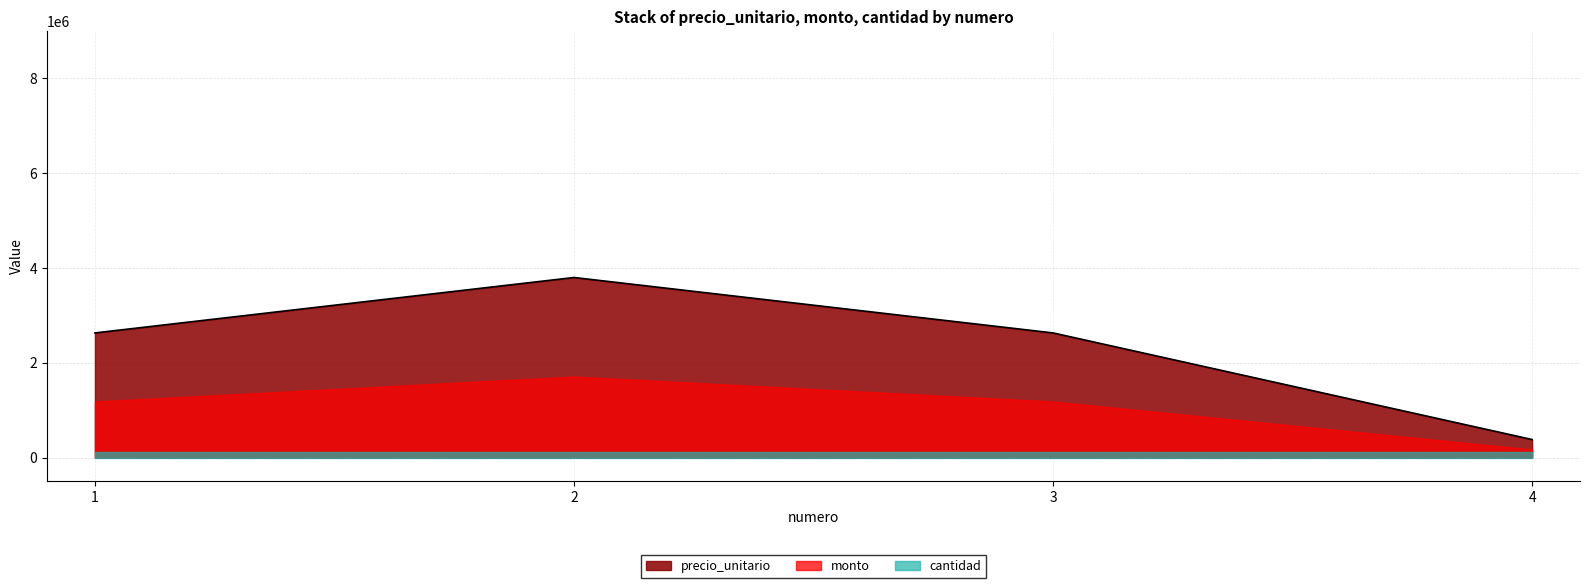

Which series has the largest range (max minus min)?

precio_unitario